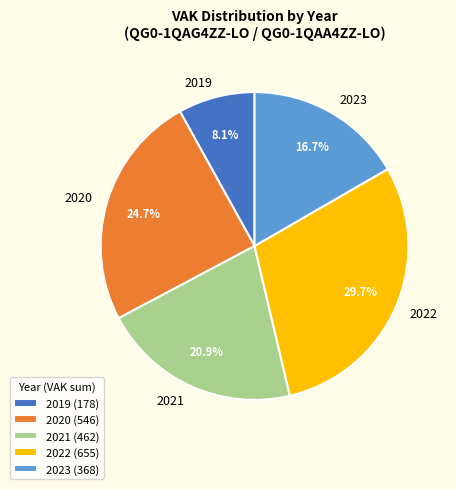

Combined, what portion of the pie is 2020 and 2021?

45.6%